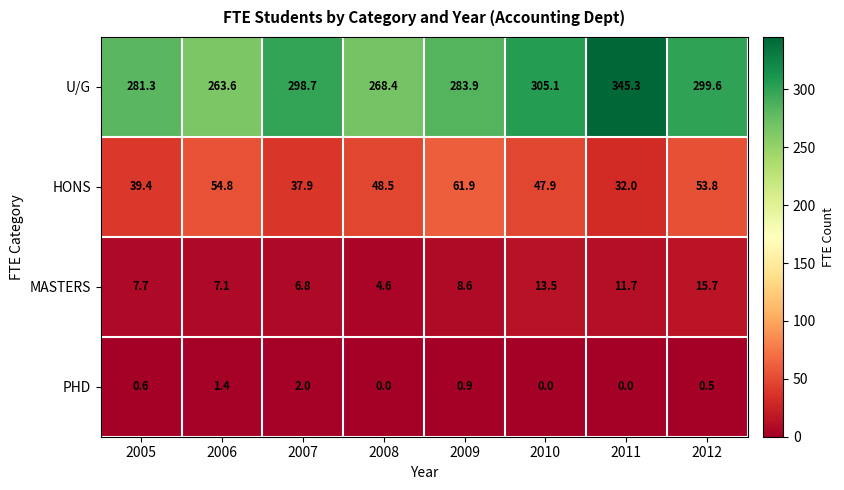

Rank the series at 2011 from lowest to highest value.

PHD, MASTERS, HONS, U/G